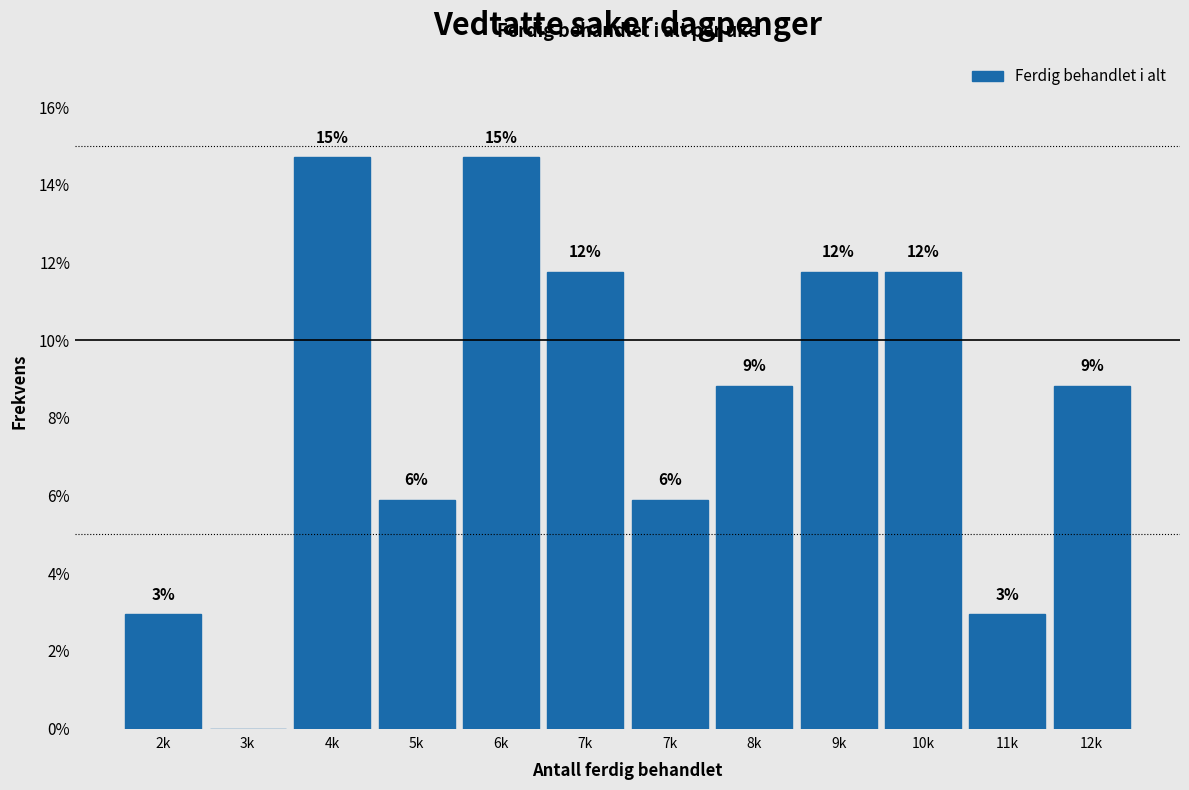

Are the bars horizontal?

No